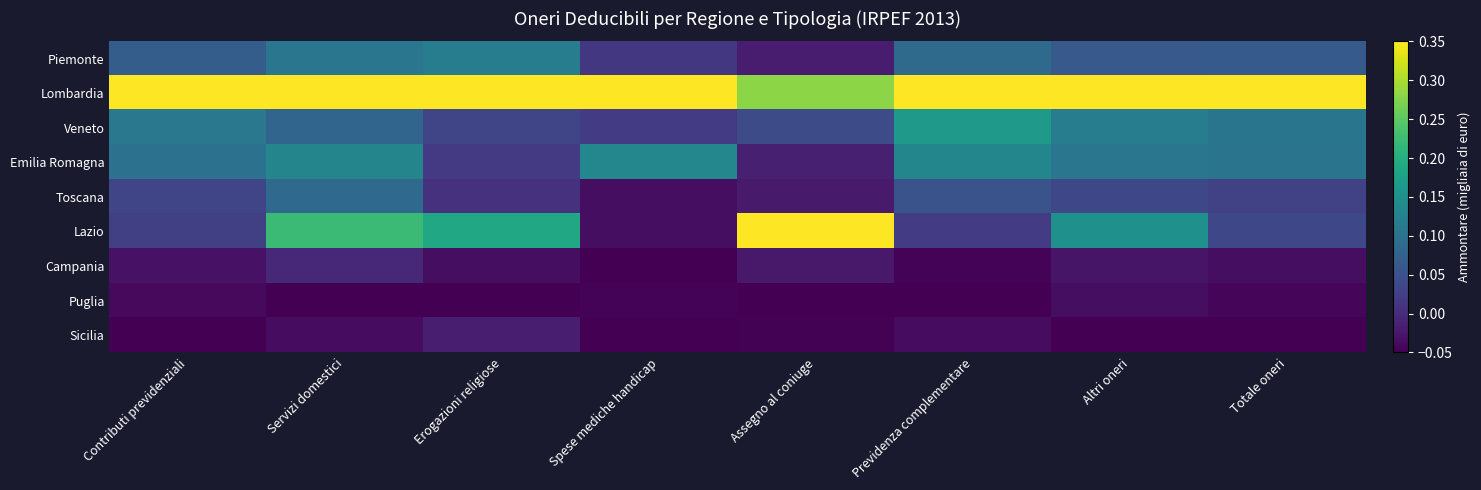

Rank the series at Erogazioni religiose from highest to lowest value.

Lombardia, Lazio, Piemonte, Veneto, Emilia Romagna, Toscana, Sicilia, Campania, Puglia